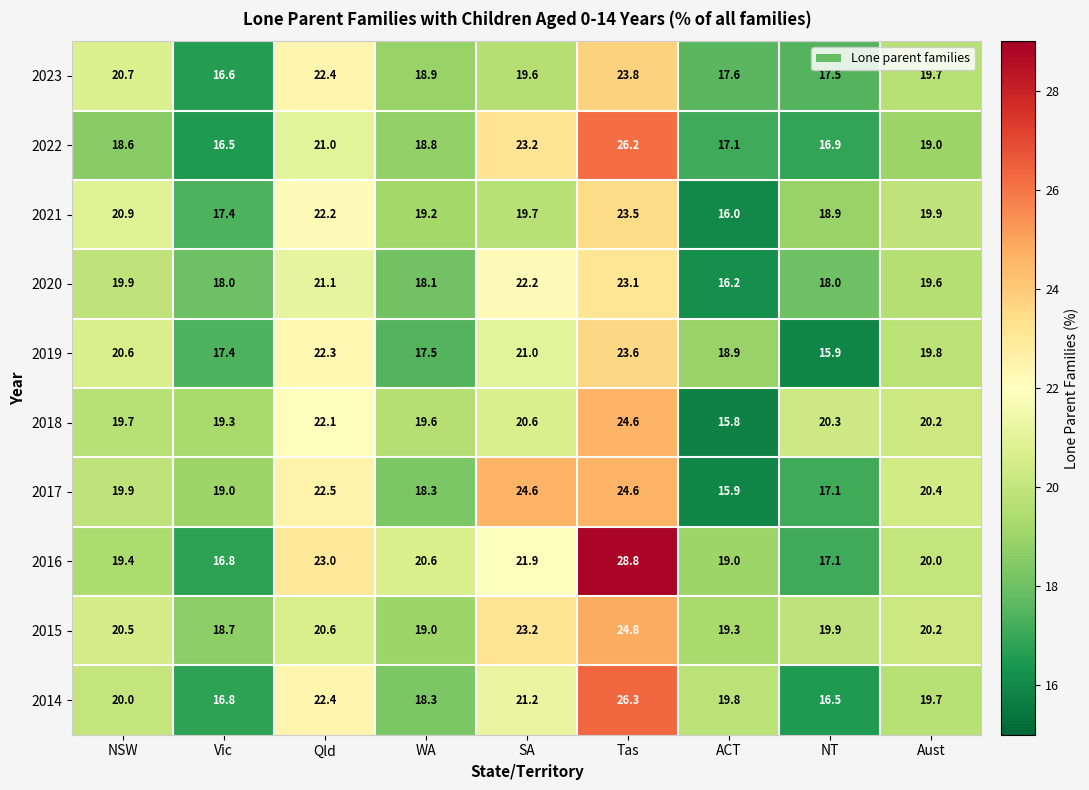

At how many categories does at least one series exceed 26?

1